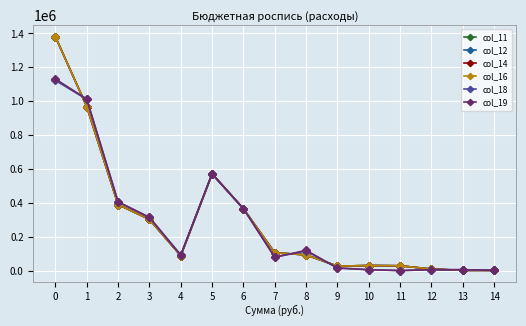

True or false: col_11 and col_12 intersect in this chart.

False